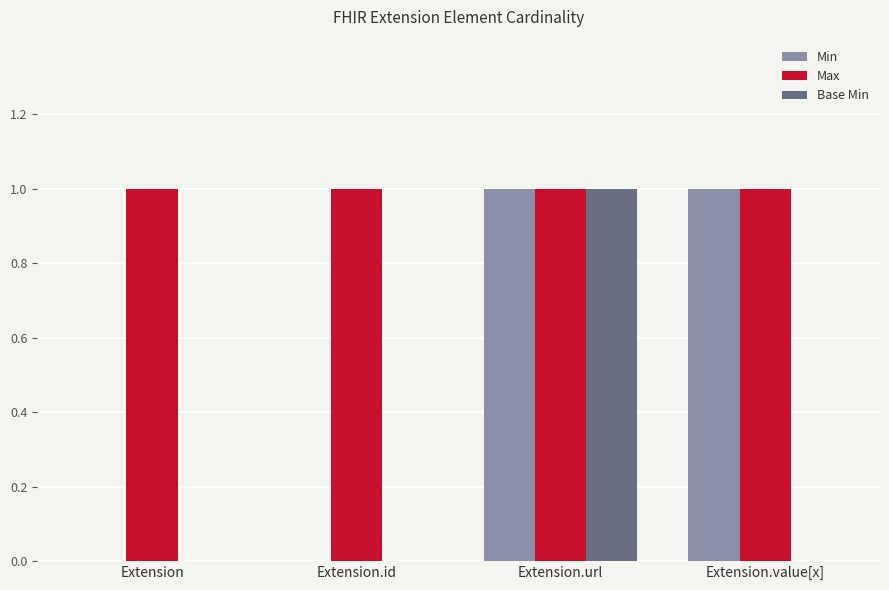

Which series has the largest total across all categories?

Max